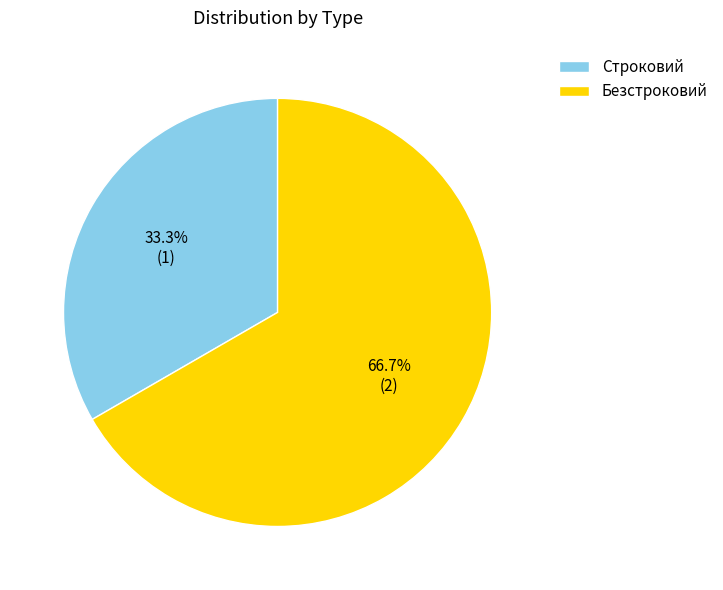

The Строковий slice represents 33% of the pie. True or false?

True